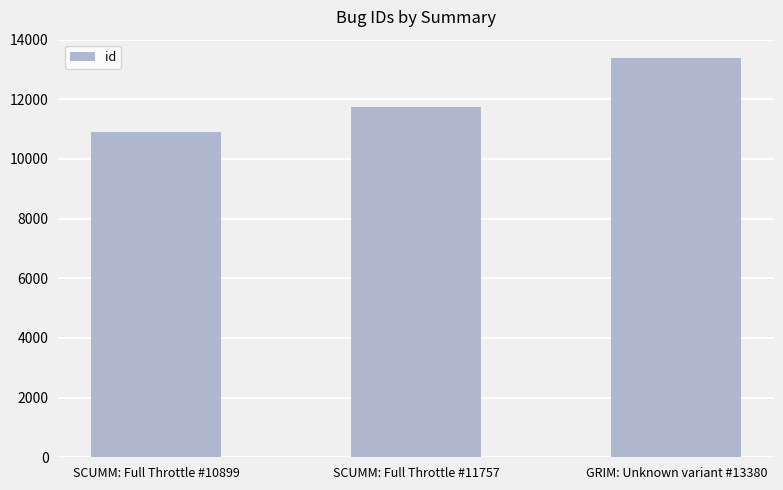

At which label is the value closest to 12139?

SCUMM: Full Throttle #11757